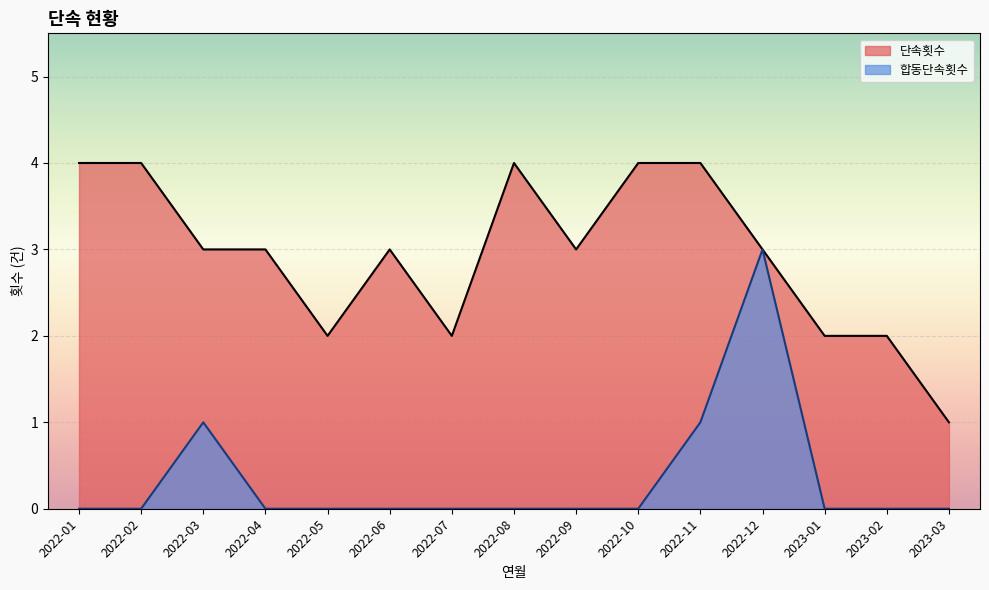

What is the sum of all 단속횟수 values?

44